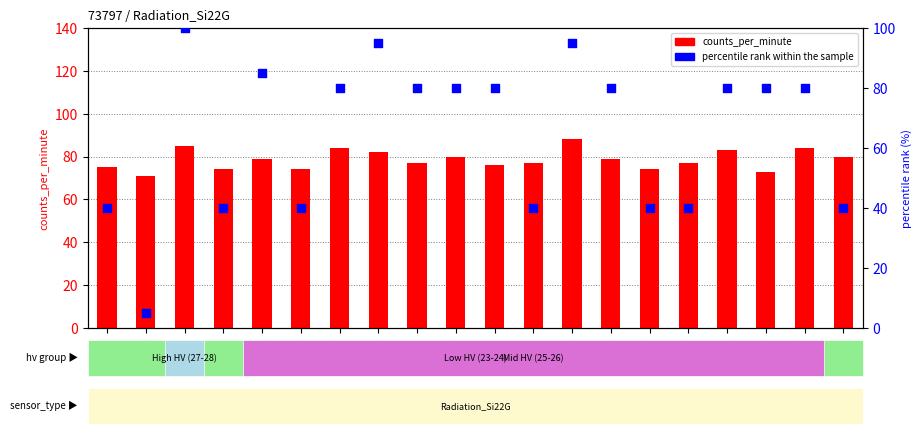

Which series reaches the minimum Y coordinate?

percentile rank within the sample